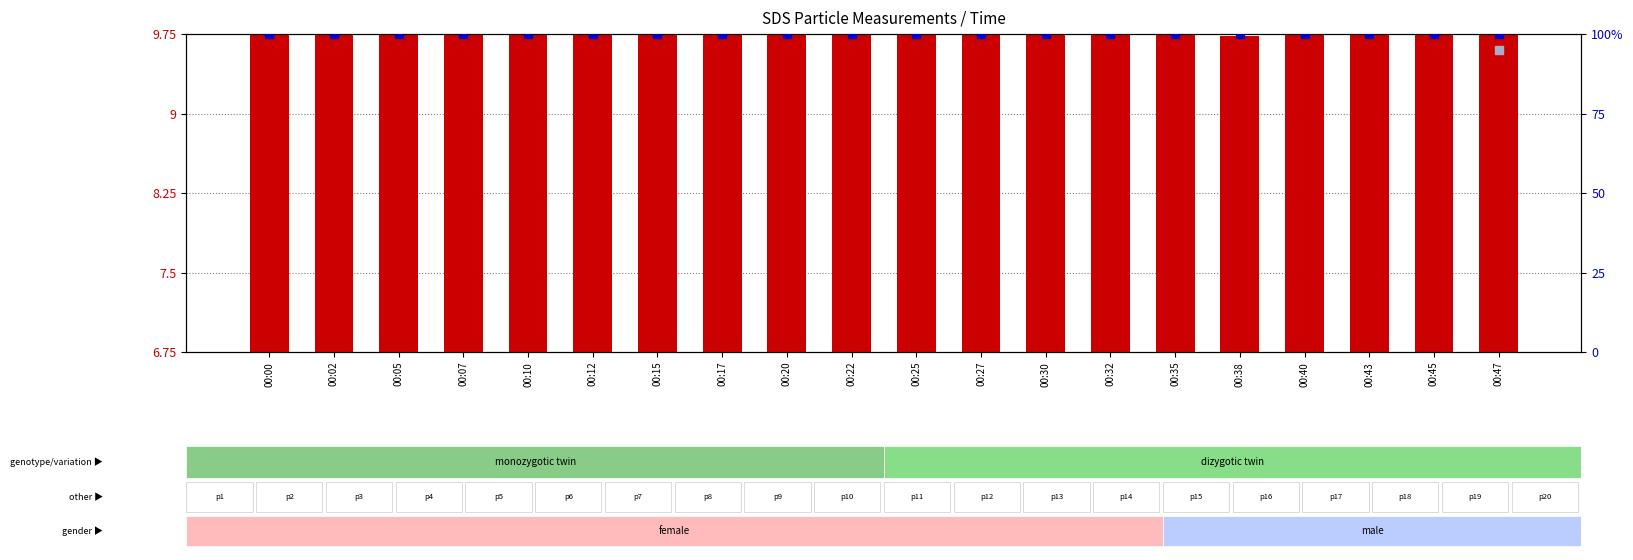

At how many categories does at least one series exceed 27?

20